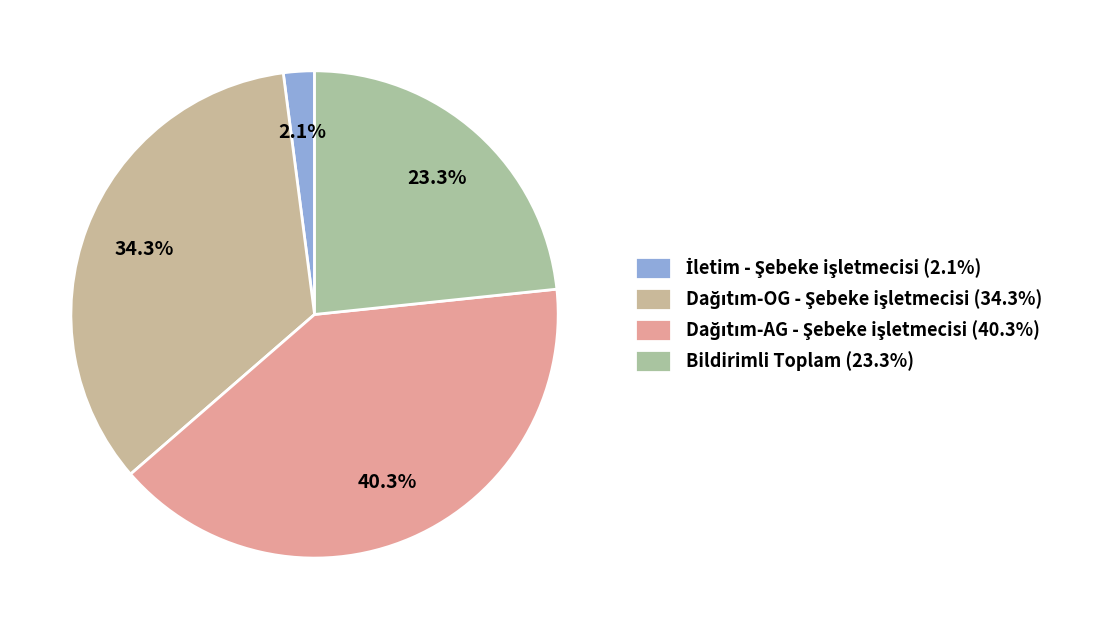

What percentage do Dağıtım-OG - Şebeke işletmecisi and Bildirimli Toplam together represent?

57.7%